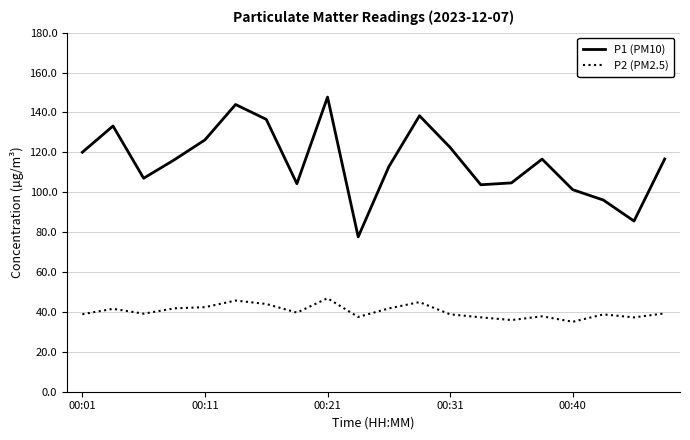

What is the difference between the second highest and second lowest values in the P2 (PM2.5) series?

9.8